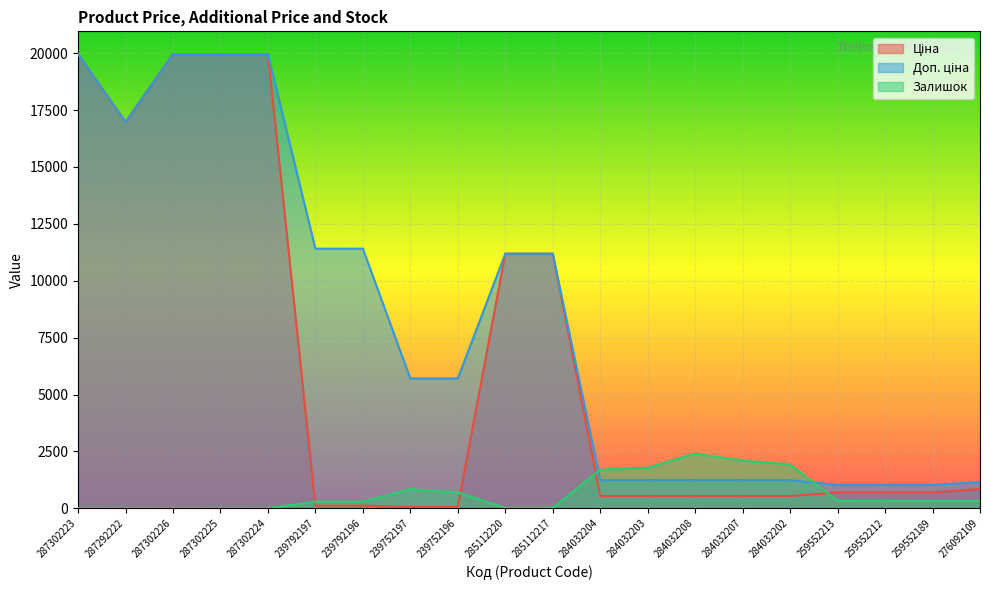

The Ціна series shows 16976.3 at 287292222. True or false?

True